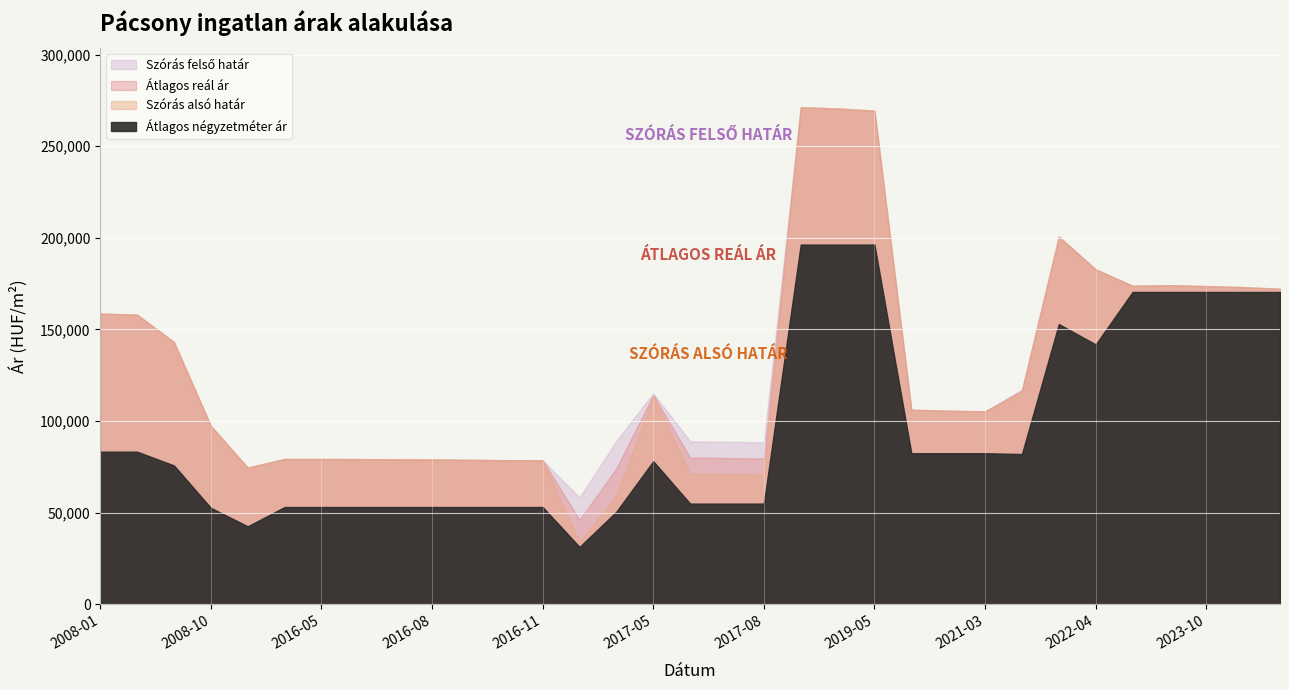

Reading left to right, what are all the values shown in this chart?

Szórás alsó határ: 2008-01=158672	2008-02=158078	2008-03=143149	2008-10=97410	2010-01=74634	2016-04=79380	2016-05=79341	2016-06=79283	2016-07=79147	2016-08=79108	2016-09=78895	2016-10=78684	2016-11=78607	2017-03=33946	2017-04=59213	2017-05=113379	2017-06=71313	2017-07=71045	2017-08=70797	2019-03=271224	2019-04=270547	2019-05=269386	2021-01=106223	2021-02=105685	2021-03=105307	2021-04=116042	2022-03=200707	2022-04=182795	2023-08=173860	2023-09=174153	2023-10=173685	2023-11=173104	2024-01=172212
Szórás felső határ: 2008-01=158672	2008-02=158078	2008-03=143149	2008-10=97410	2010-01=74634	2016-04=79380	2016-05=79341	2016-06=79283	2016-07=79147	2016-08=79108	2016-09=78895	2016-10=78684	2016-11=78607	2017-03=58372	2017-04=89265	2017-05=115145	2017-06=88989	2017-07=88721	2017-08=88473	2019-03=271224	2019-04=270547	2019-05=269386	2021-01=106223	2021-02=105685	2021-03=105307	2021-04=117232	2022-03=200707	2022-04=182795	2023-08=173860	2023-09=174153	2023-10=173685	2023-11=173104	2024-01=172212
Átlagos reál ár: 2008-01=158672	2008-02=158078	2008-03=143149	2008-10=97410	2010-01=74634	2016-04=79380	2016-05=79341	2016-06=79283	2016-07=79147	2016-08=79108	2016-09=78895	2016-10=78684	2016-11=78607	2017-03=46159	2017-04=74239	2017-05=114262	2017-06=80151	2017-07=79883	2017-08=79635	2019-03=271224	2019-04=270547	2019-05=269386	2021-01=106223	2021-02=105685	2021-03=105307	2021-04=116637	2022-03=200707	2022-04=182795	2023-08=173860	2023-09=174153	2023-10=173685	2023-11=173104	2024-01=172212
Átlagos négyzetméter ár: 2008-01=83333	2008-02=83333	2008-03=75793	2008-10=52682	2010-01=42613	2016-04=53125	2016-05=53125	2016-06=53125	2016-07=53125	2016-08=53125	2016-09=53125	2016-10=53125	2016-11=53125	2017-03=31363	2017-04=50625	2017-05=78125	2017-06=55000	2017-07=55000	2017-08=55000	2019-03=196296	2019-04=196296	2019-05=196296	2021-01=82474	2021-02=82474	2021-03=82474	2021-04=82053	2022-03=152959	2022-04=141836	2023-08=170454	2023-09=170454	2023-10=170454	2023-11=170454	2024-01=170454